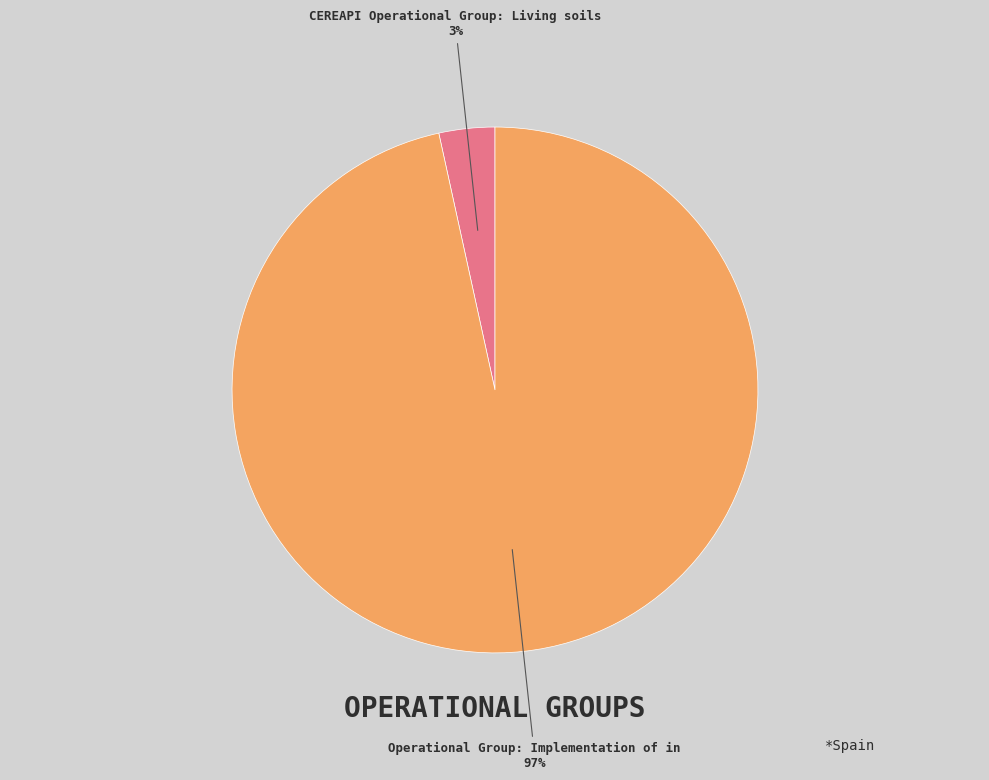

Is the sum of Operational Group: Implementation of in and CEREAPI Operational Group: Living soils greater than half?

Yes